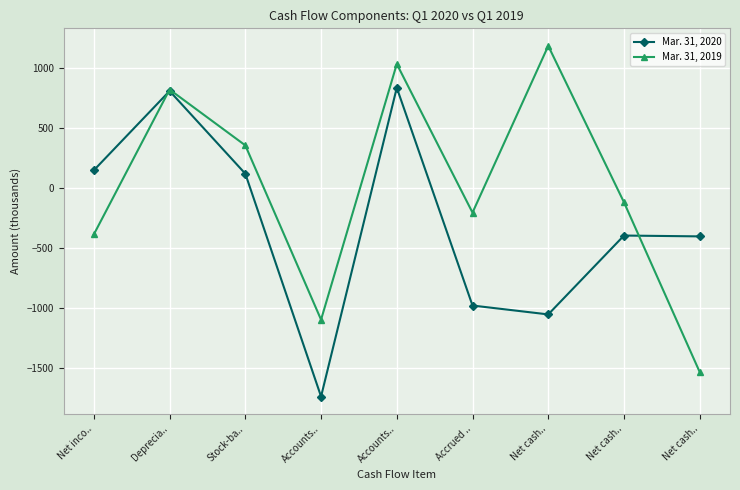

What value does the Mar. 31, 2019 series have at Net cash.., to the nearest 10?

1180